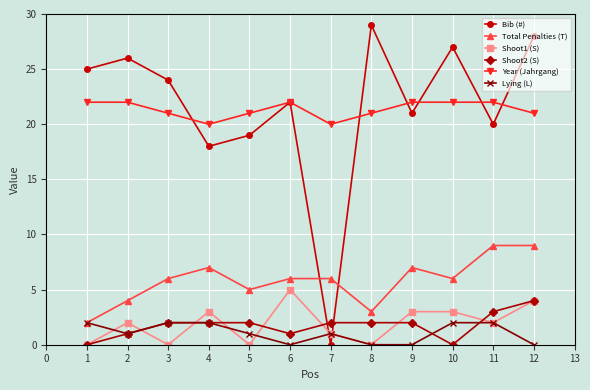

Reading right to left, transcribe all the data shown in this chart.

Bib (#): 28	20	27	21	29	0	22	19	18	24	26	25
Total Penalties (T): 9	9	6	7	3	6	6	5	7	6	4	2
Shoot1 (S): 4	2	3	3	0	1	5	0	3	0	2	0
Shoot2 (S): 4	3	0	2	2	2	1	2	2	2	1	0
Year (Jahrgang): 21	22	22	22	21	20	22	21	20	21	22	22
Lying (L): 0	2	2	0	0	1	0	1	2	2	1	2